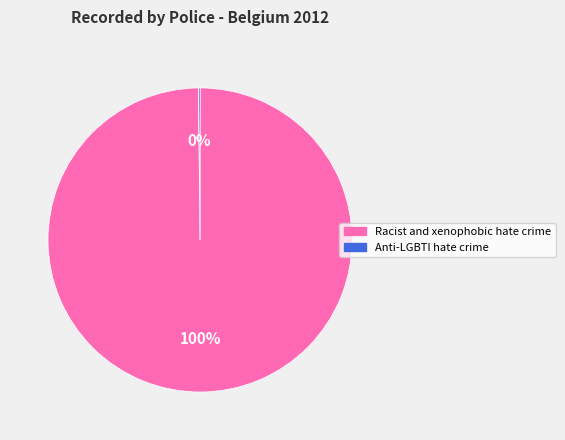

To the nearest percent, what portion does Racist and xenophobic hate crime represent?

100%